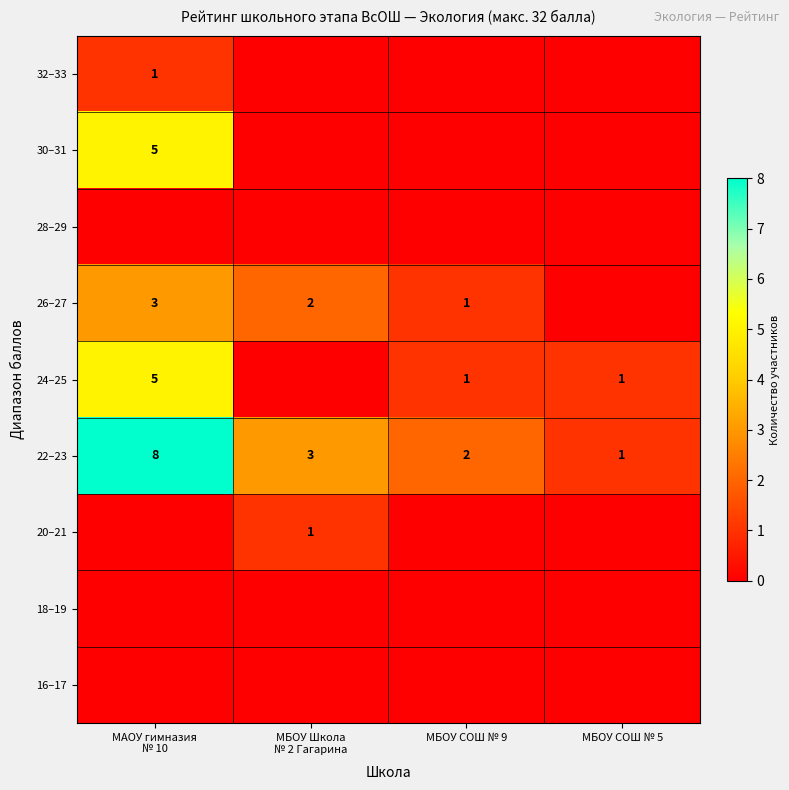

Is it true that 24–25 equals 1 at МБОУ СОШ № 9?

True